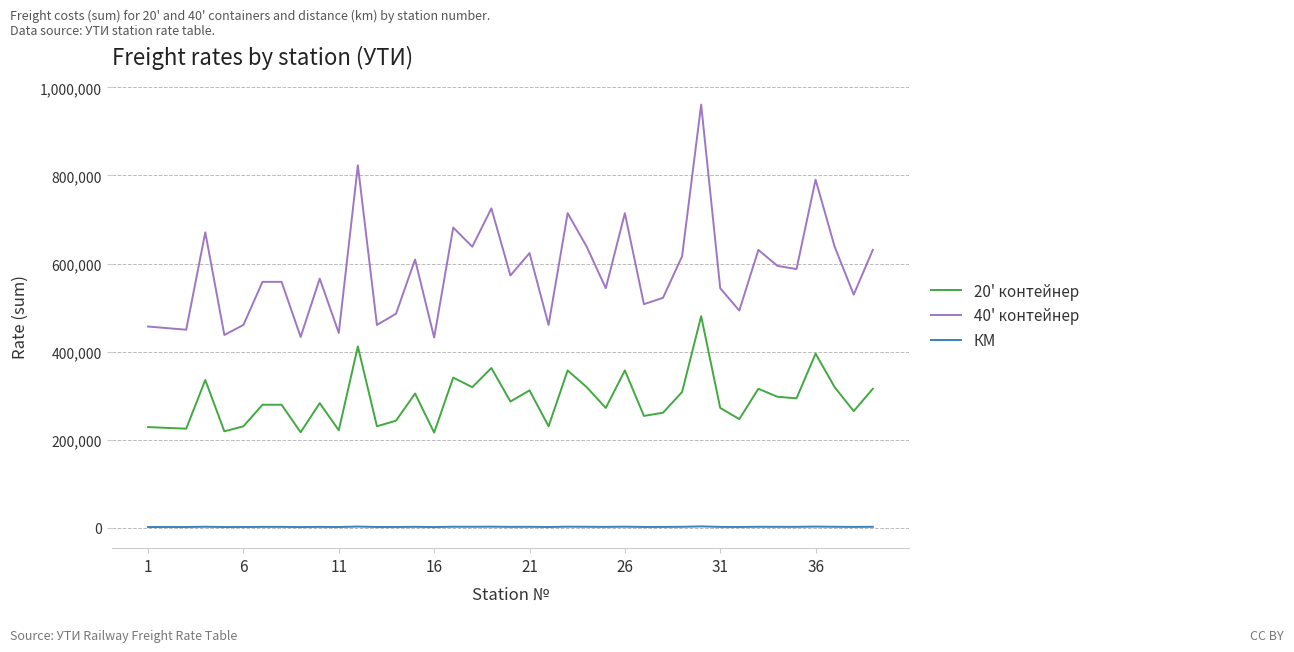

What is the greatest value displayed?

960919.0